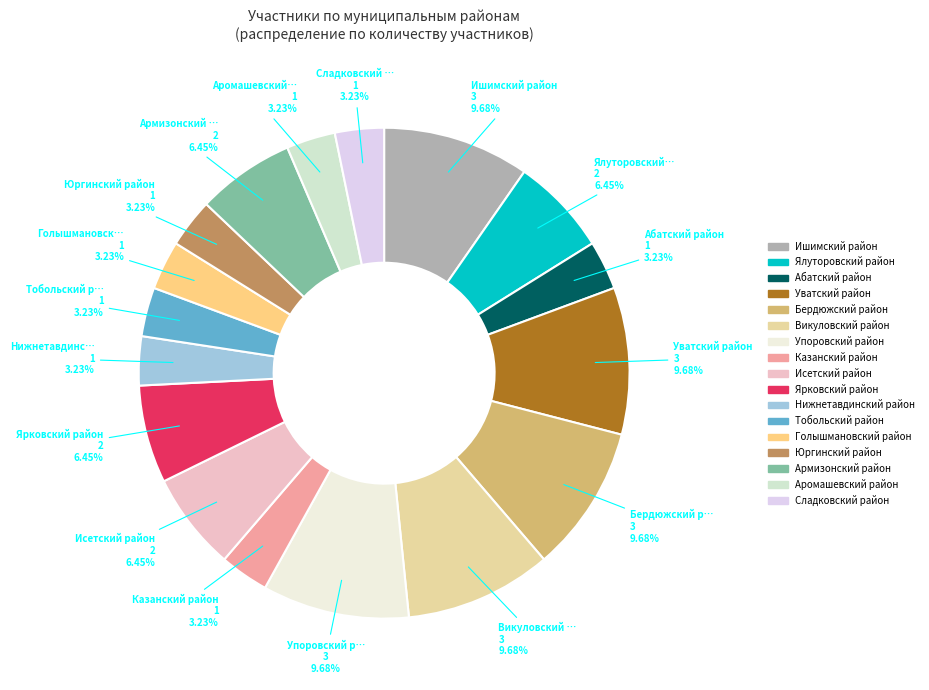

How many slices are in this pie chart?

17